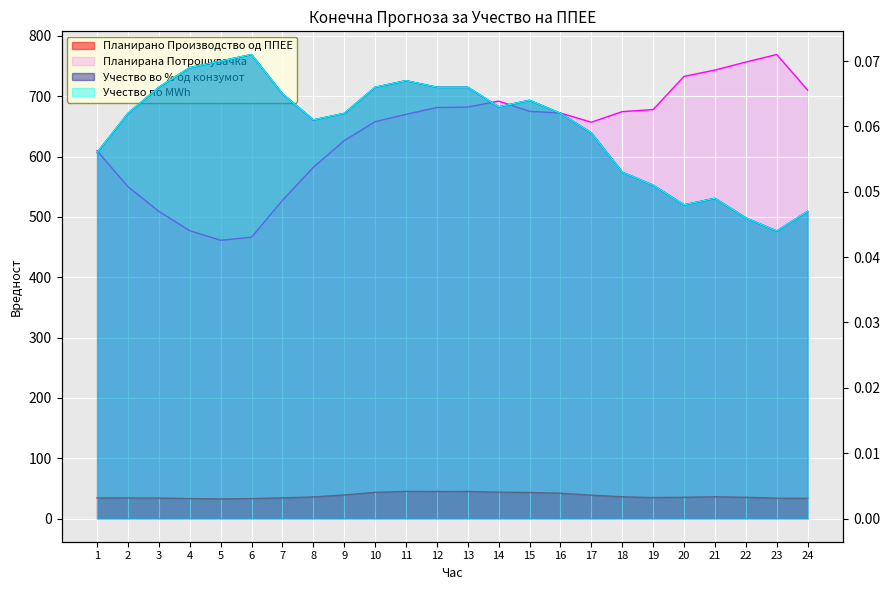

Reading left to right, extract all data points from this chart.

Планирано Производство од ППЕЕ: 1=34.1	2=34.1	3=33.8	4=33.1	5=32.5	6=33.1	7=34.2	8=35.8	9=39.1	10=43.4	11=45.0	12=44.7	13=44.8	14=43.7	15=43.1	16=41.9	17=38.7	18=36.0	19=34.7	20=35.3	21=36.1	22=35.2	23=33.7	24=33.5
Планирана Потрошувачка: 1=609.5	2=550.1	3=509.2	4=477.1	5=461.3	6=466.4	7=527.4	8=582.2	9=626.5	10=657.8	11=670.0	12=681.4	13=682.1	14=692.0	15=675.0	16=672.1	17=657.0	18=674.5	19=678.0	20=732.9	21=743.4	22=756.7	23=769.1	24=710.3
Учество во % од конзумот: 1=0.1	2=0.1	3=0.1	4=0.1	5=0.1	6=0.1	7=0.1	8=0.1	9=0.1	10=0.1	11=0.1	12=0.1	13=0.1	14=0.1	15=0.1	16=0.1	17=0.1	18=0.1	19=0.1	20=0.0	21=0.0	22=0.0	23=0.0	24=0.0
Учество по MWh: 1=0.1	2=0.1	3=0.1	4=0.1	5=0.1	6=0.1	7=0.1	8=0.1	9=0.1	10=0.1	11=0.1	12=0.1	13=0.1	14=0.1	15=0.1	16=0.1	17=0.1	18=0.1	19=0.1	20=0.0	21=0.0	22=0.0	23=0.0	24=0.0